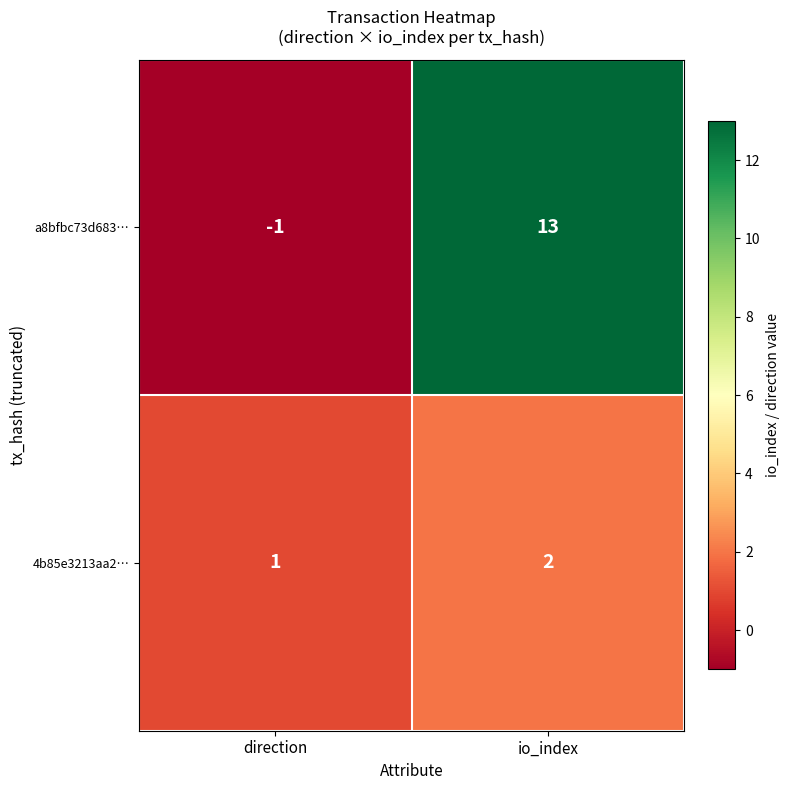

Rank the categories by 4b85e3213aa2… value from highest to lowest.

io_index, direction